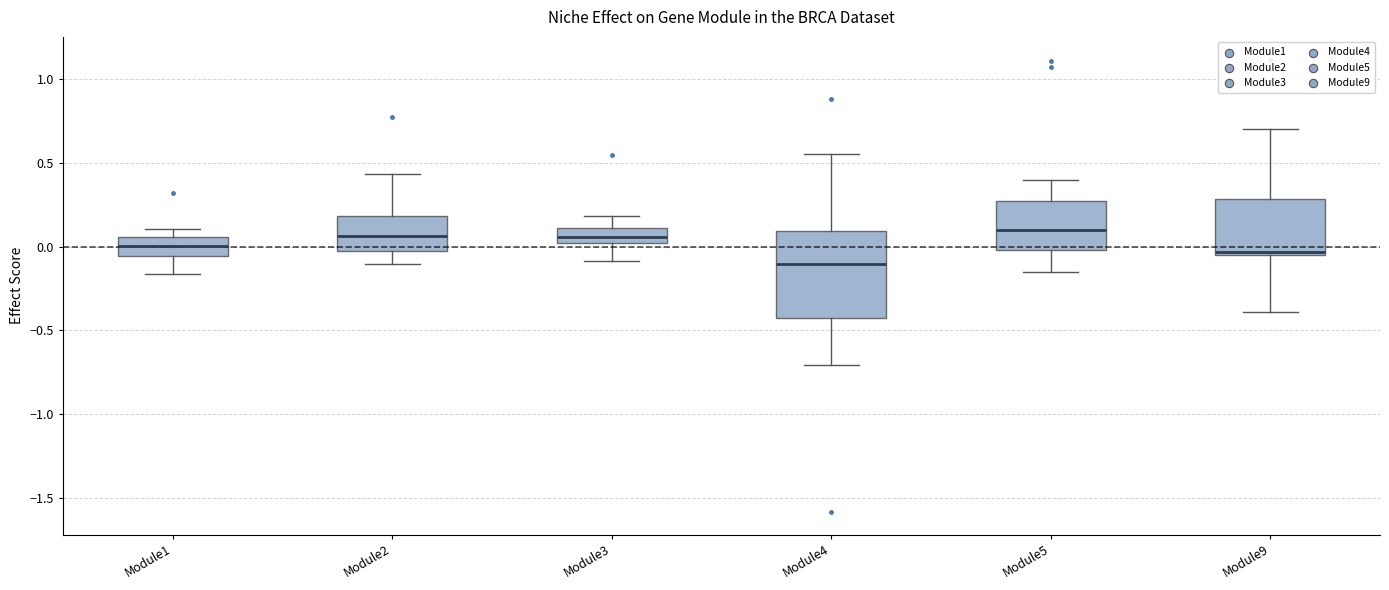

Comparing the boxes themselves (not the whiskers), which one is the tallest?

Module4